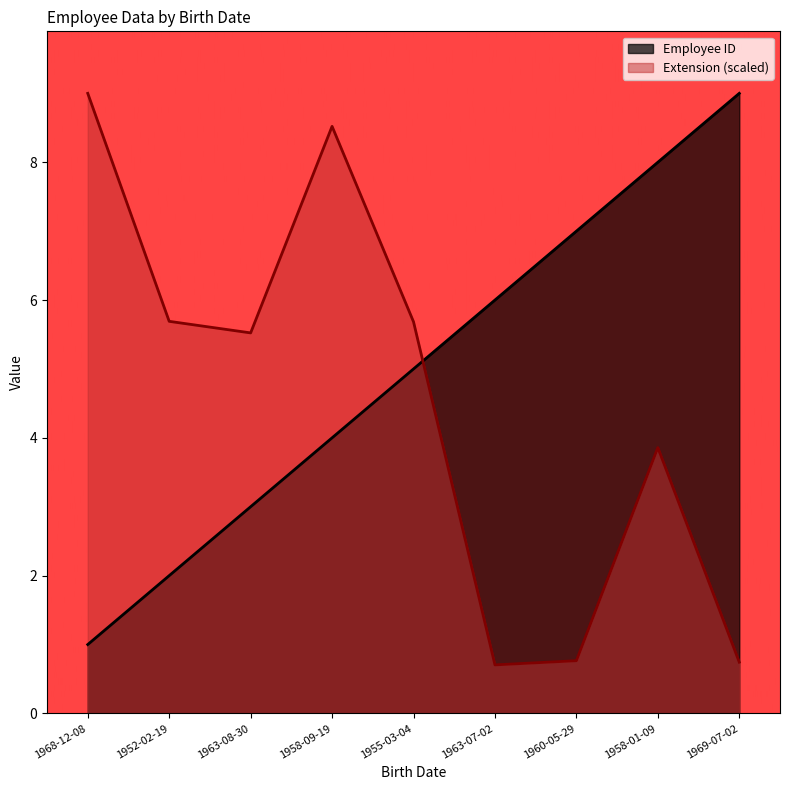

Count the number of data series in this chart.

2